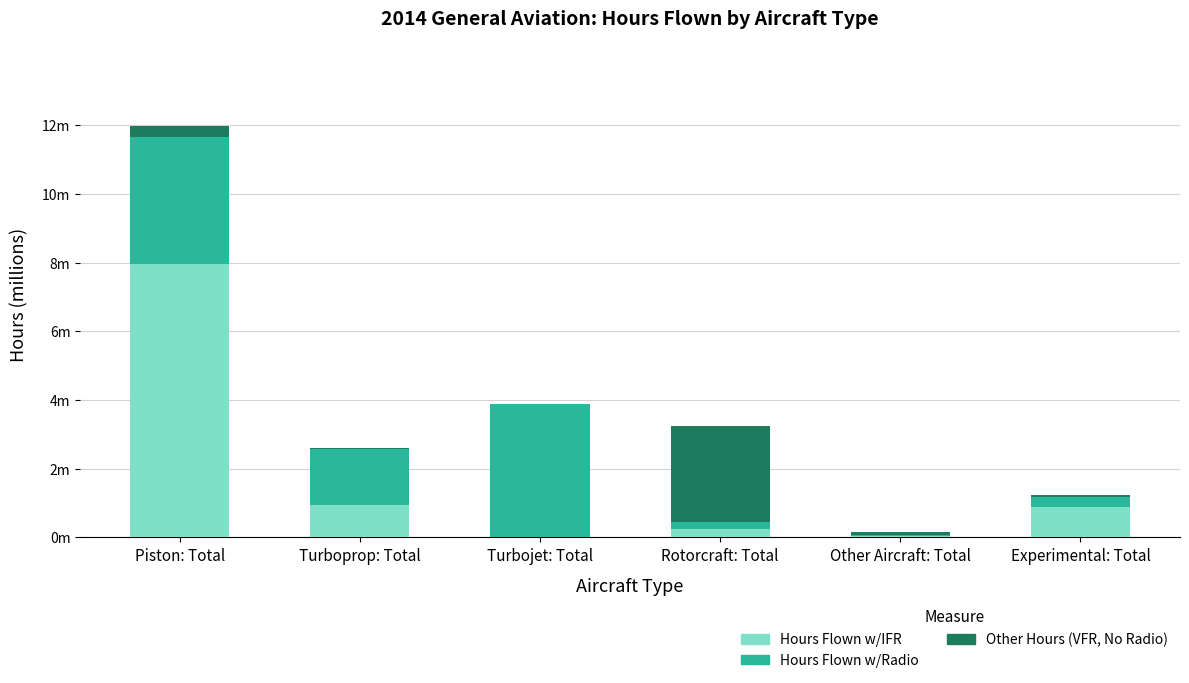

Are the bars grouped side by side (vs. stacked)?

No